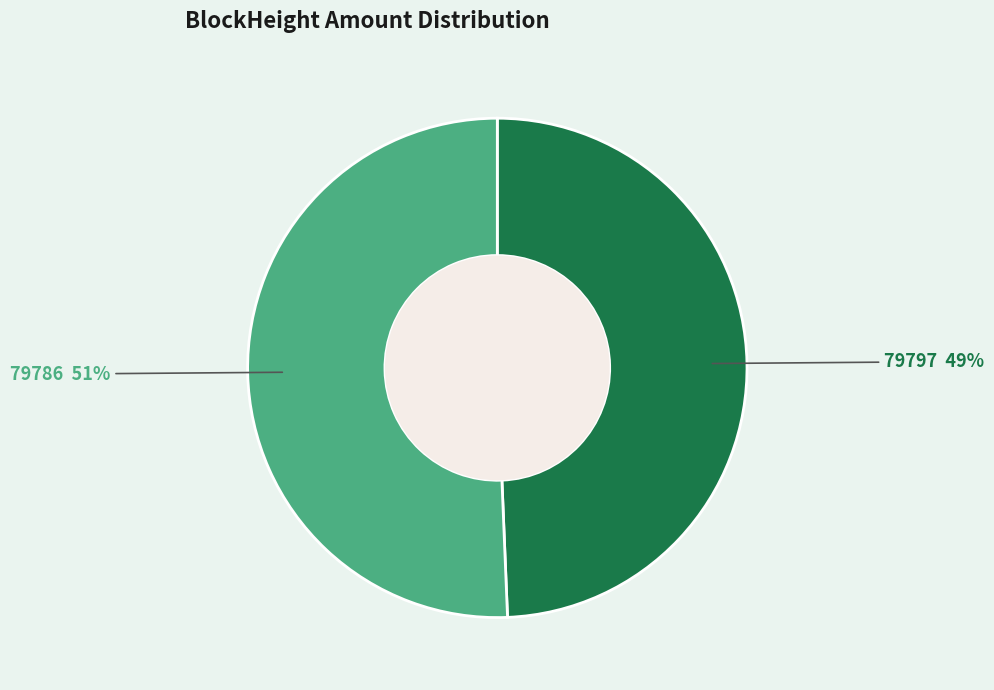

To the nearest percent, what is the average slice percentage?

50%